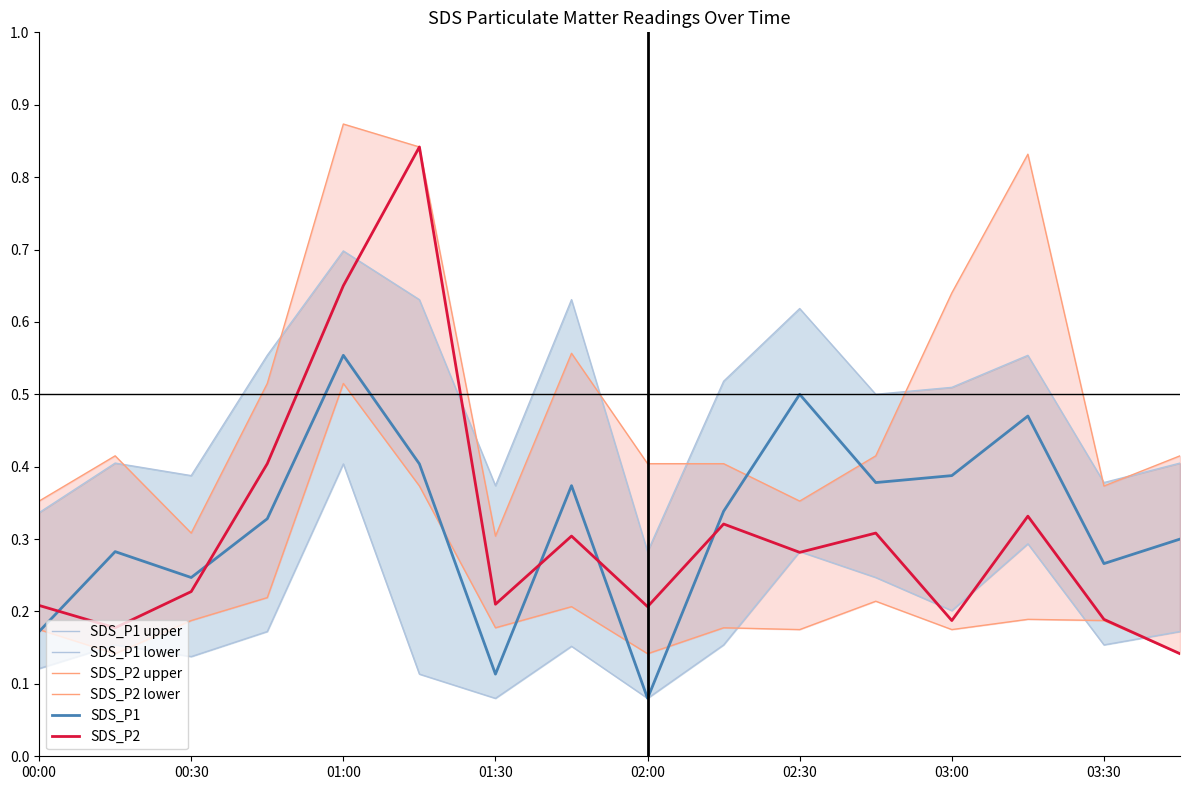

The SDS_P2 series shows 0.9 at 01:00. True or false?

False